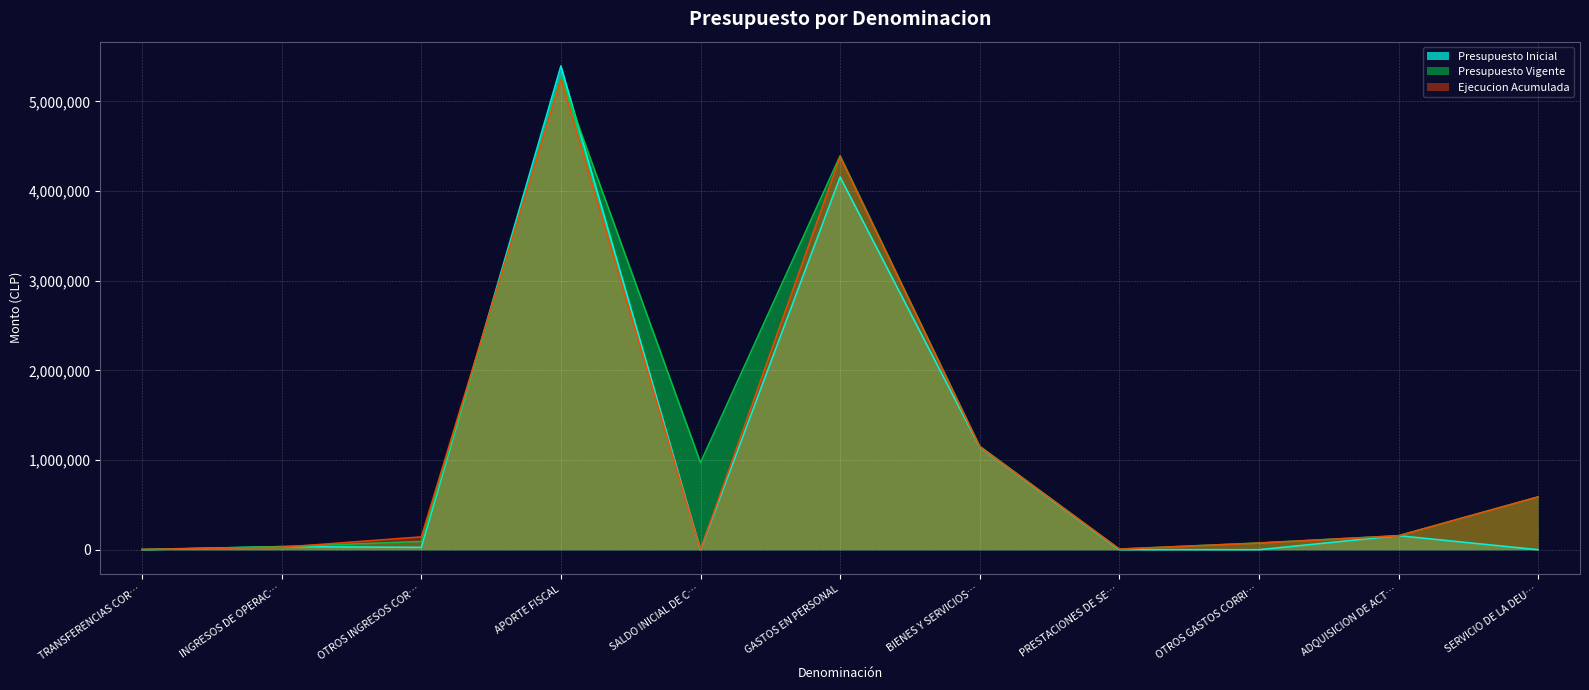

Which series has the largest range (max minus min)?

Presupuesto Inicial